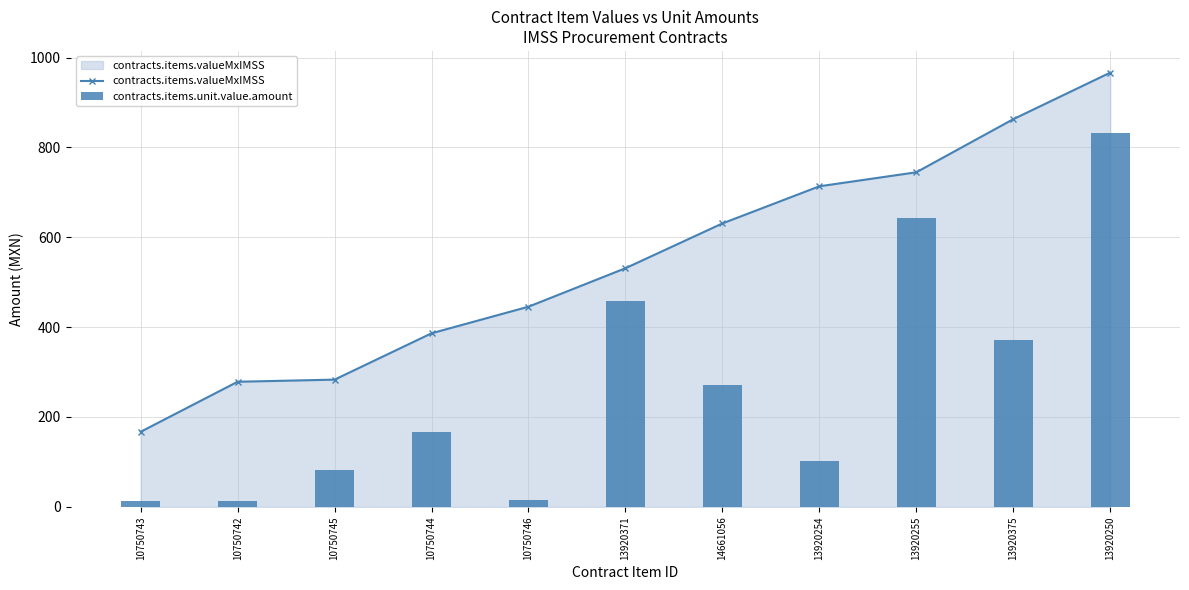

True or false: contracts.items.unit.value.amount has a value of 20.2 at 10750743.

False